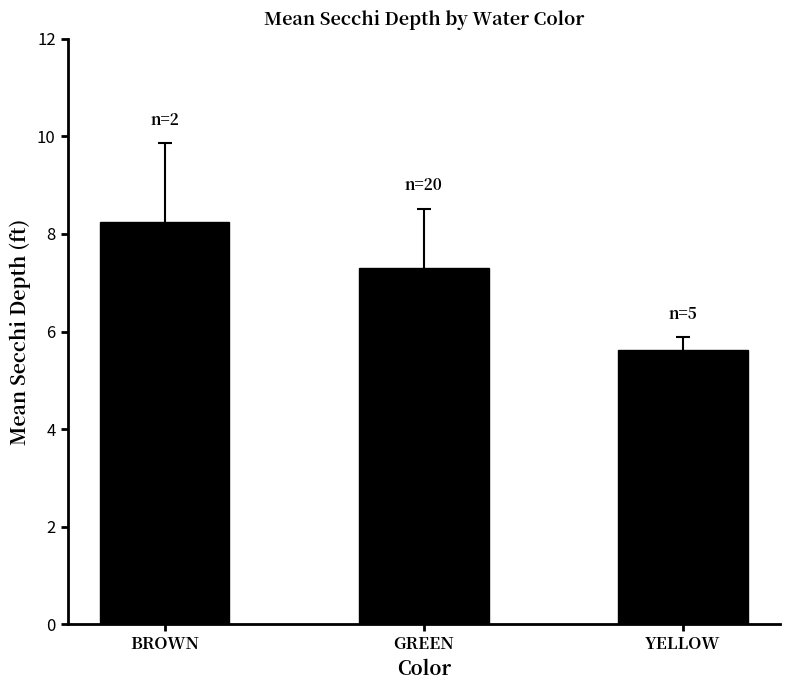

Rank the categories by value from highest to lowest.

BROWN, GREEN, YELLOW